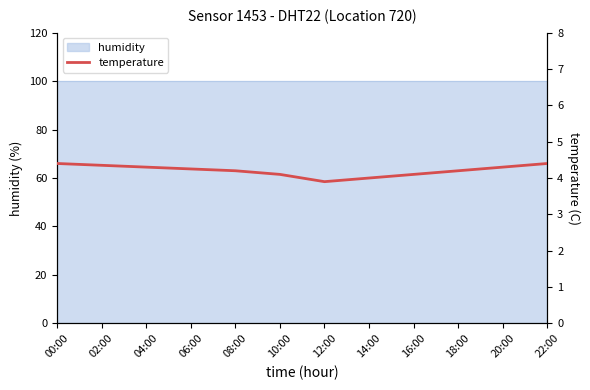

What is the approximate value at 10:00?

4.1